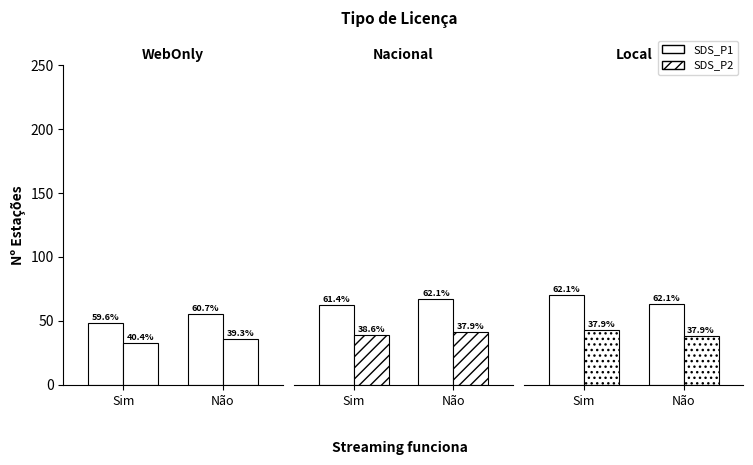

List the series in order of their peak value, highest first.

SDS_P1, SDS_P2